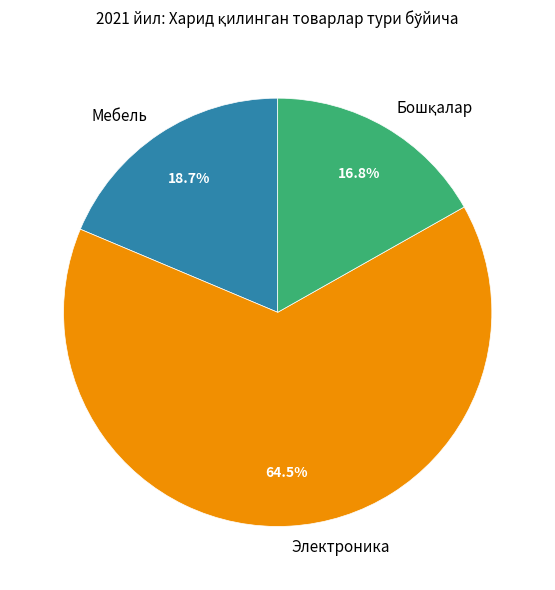

Which category has the biggest portion of the pie?

Электроника